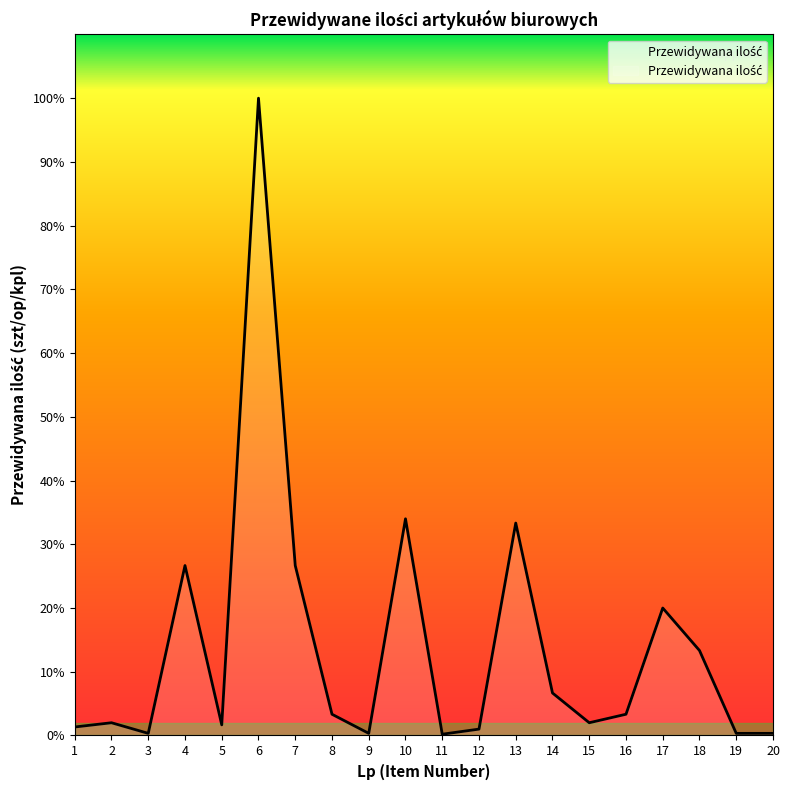

Is this an area chart (filled region under the line)?

Yes